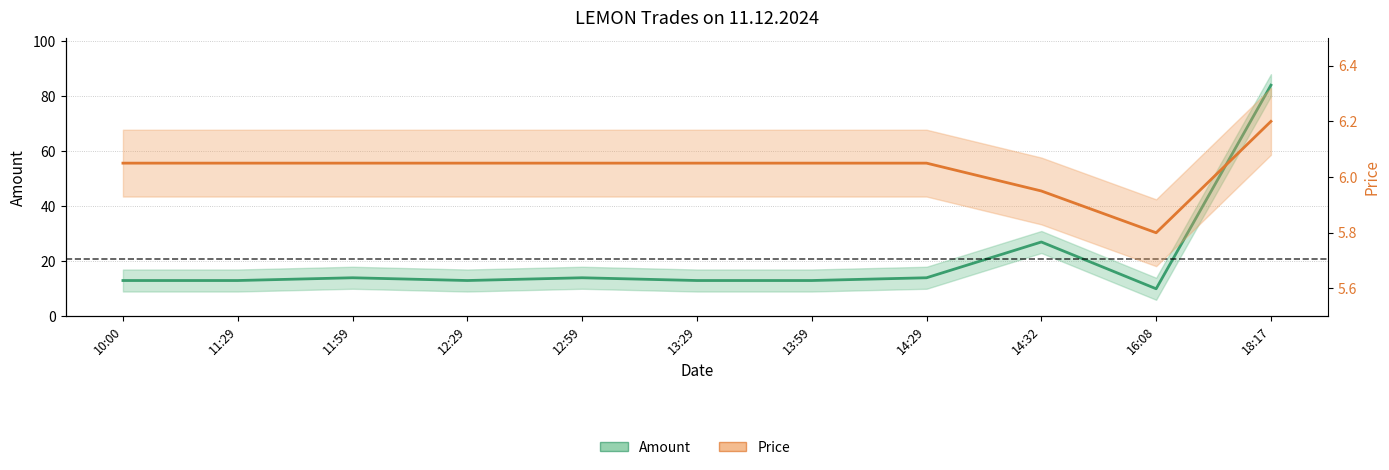

List the series in order of their peak value, lowest first.

Price, Amount